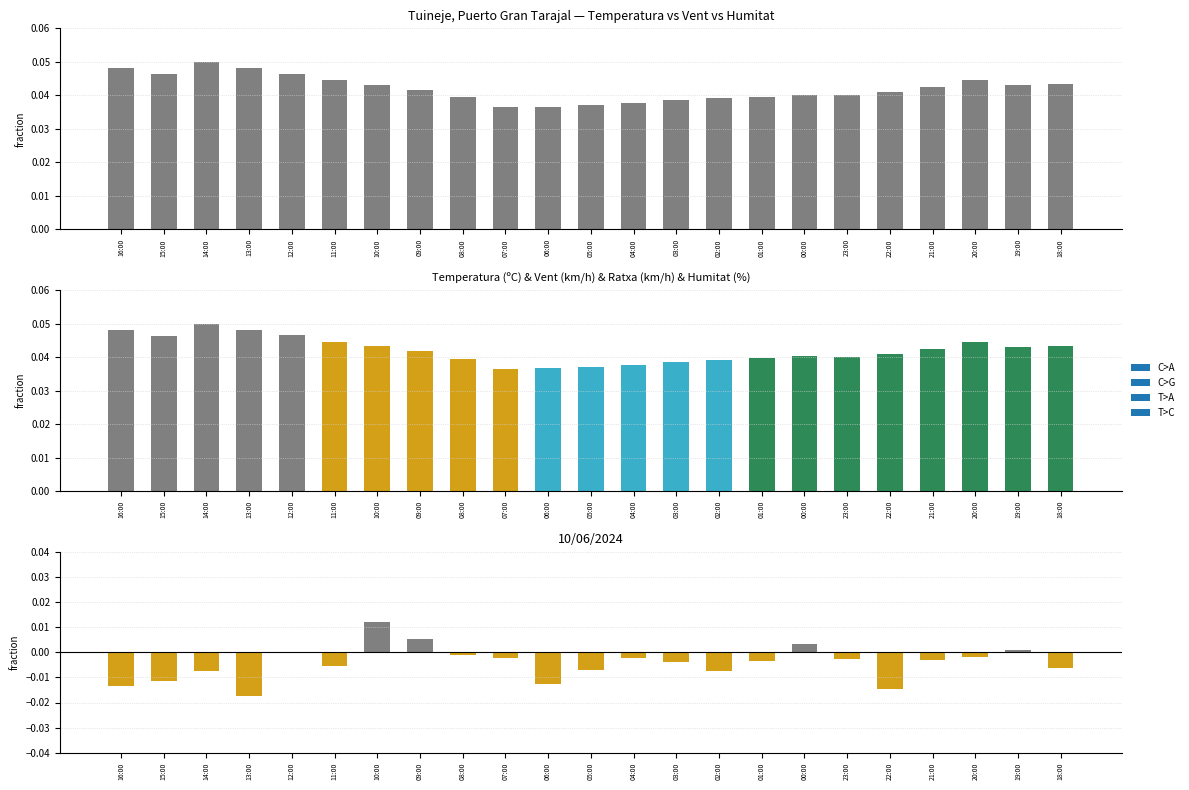

How many bars are there in total?

23